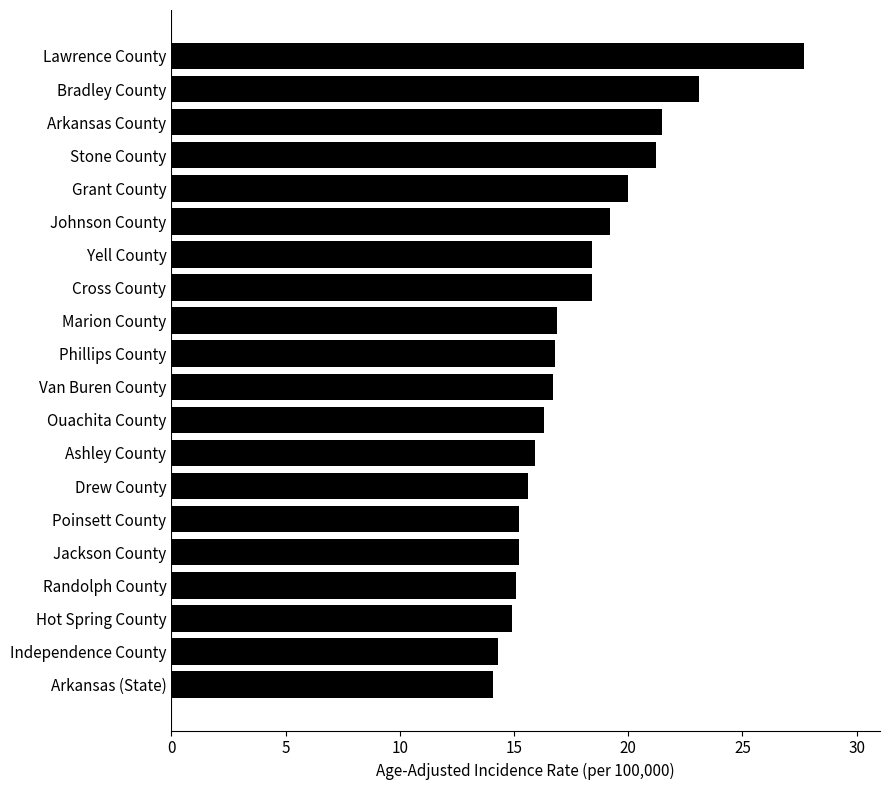

The chart shows a value of 20.0 at Grant County. True or false?

True